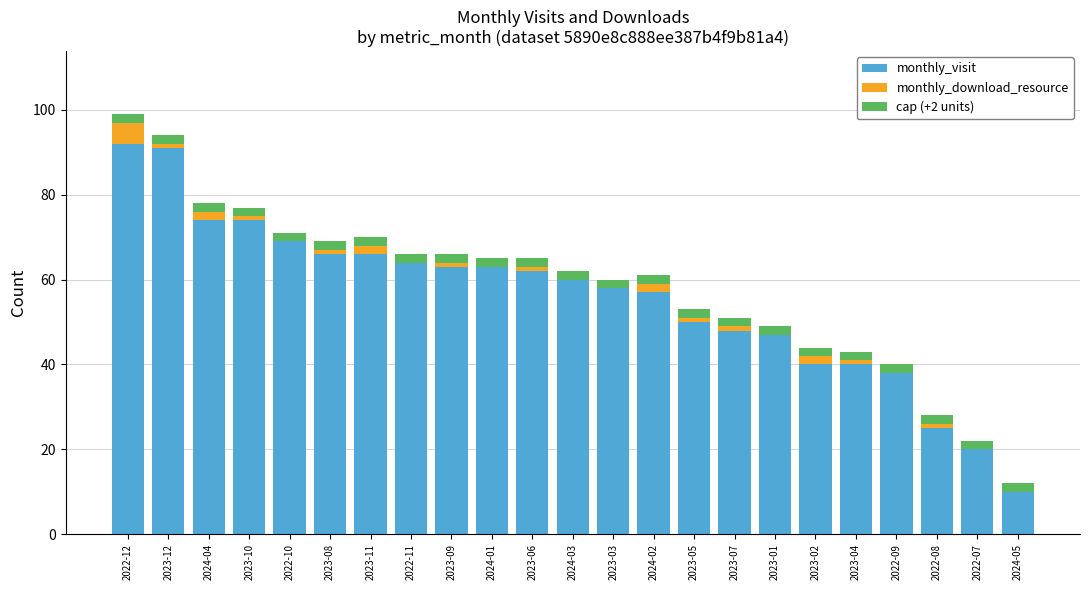

True or false: monthly_visit has a value of 74 at 2023-10.

True